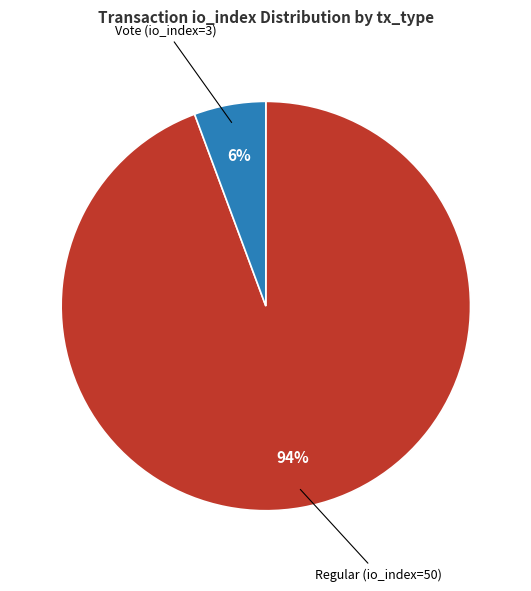

To the nearest percent, what is the average slice percentage?

50%